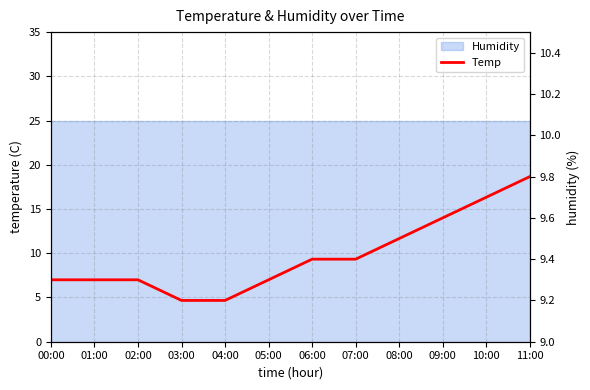

What is the average value?

9.4